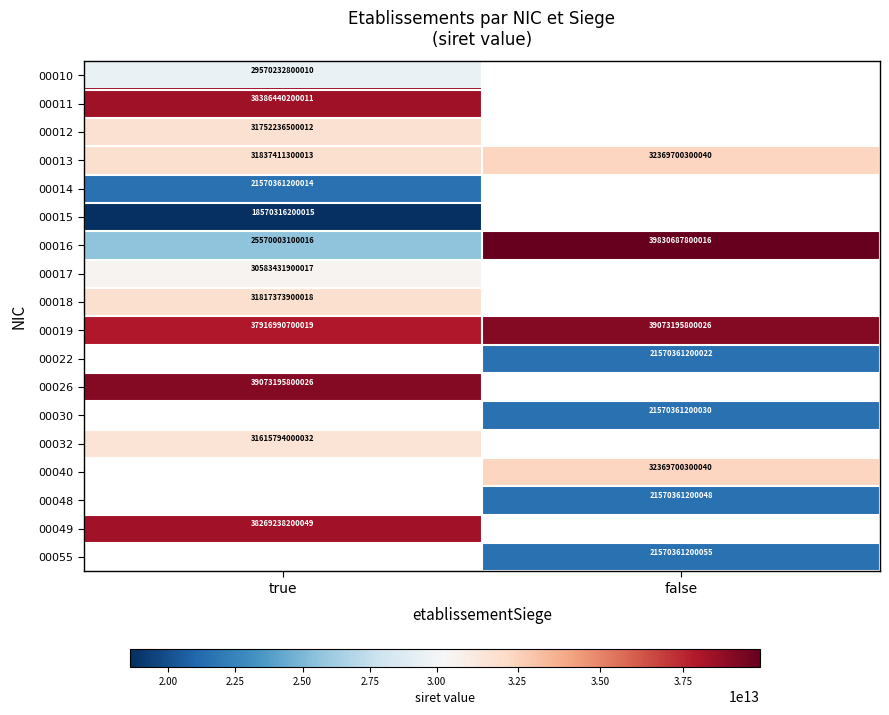

What is the smallest value displayed?

18570316200015.0